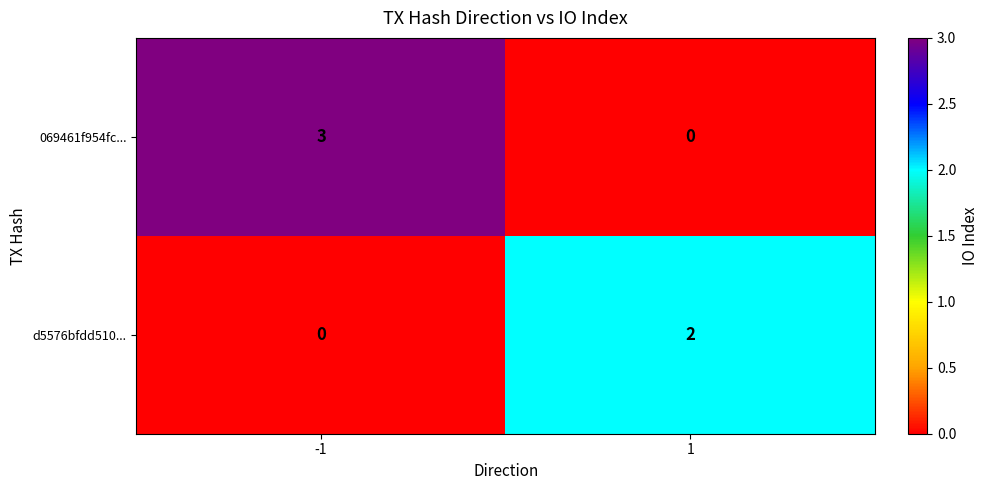

What value does the 069461f954fc... series have at -1?

3